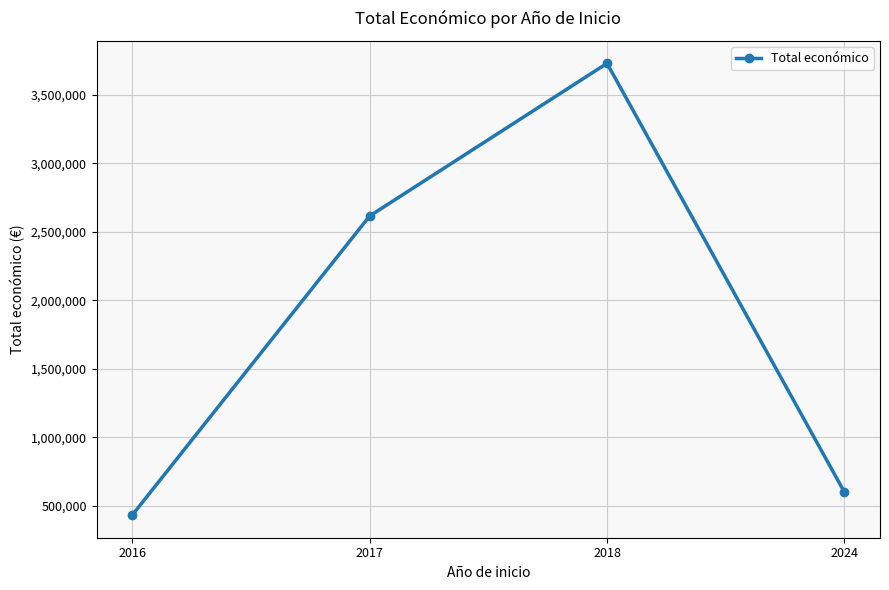

At which label is the value closest to 2079878?

2017